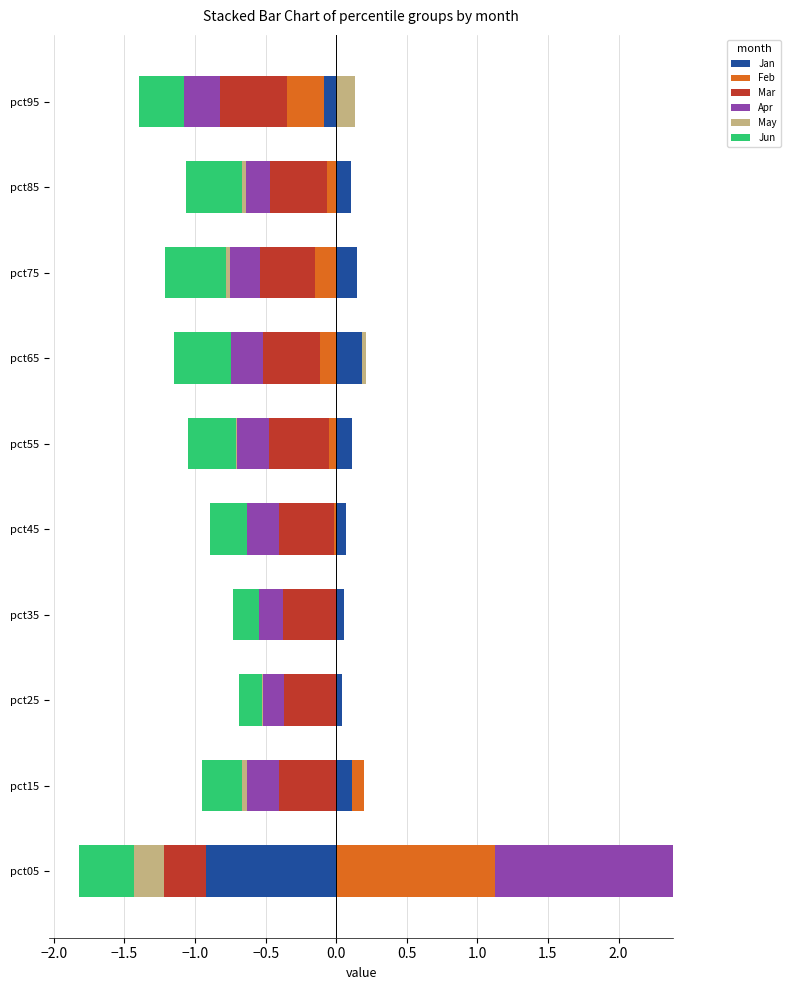

What are all the series names shown in the legend?

Jan, Feb, Mar, Apr, May, Jun